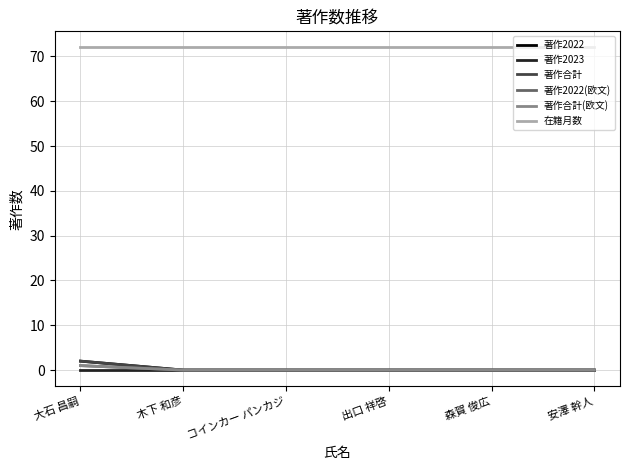

Is it true that 著作2022 equals 1 at 大石 昌嗣?

False